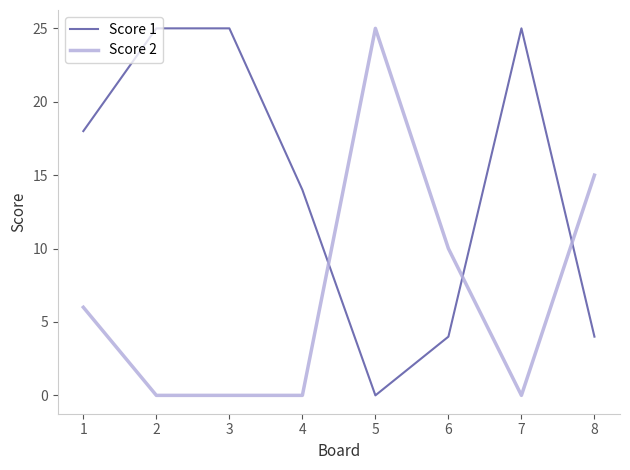

How many interior local valleys does the Score 1 series have?

1